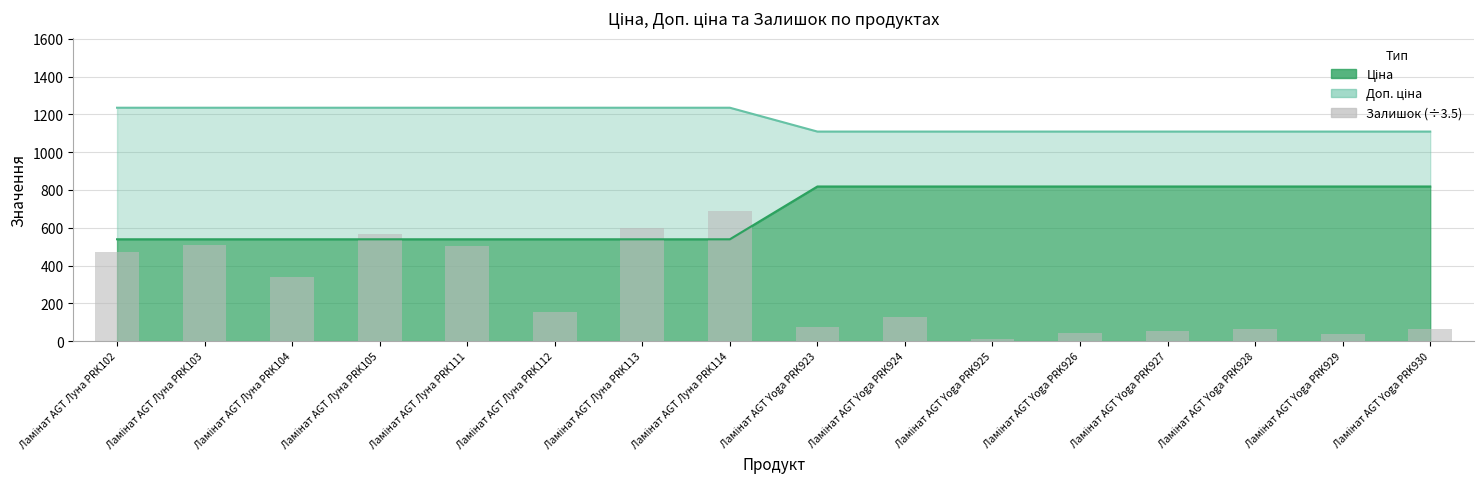

Which category has the highest value across all series?

Ламінат AGT Луна PRK114